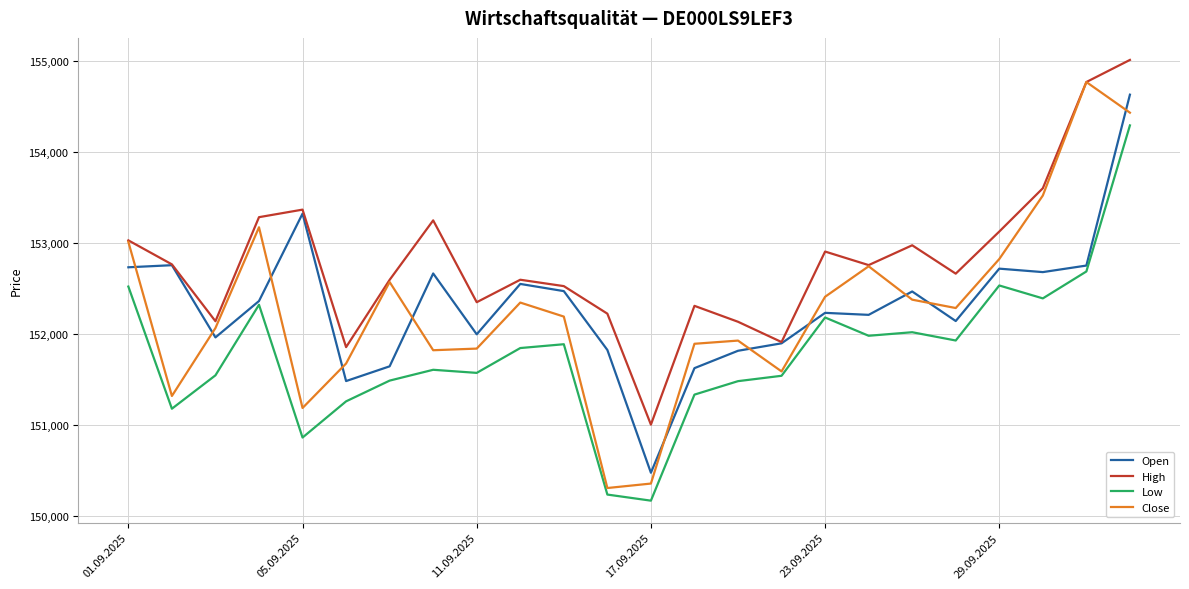

Which series has the widest spread of values?

Close